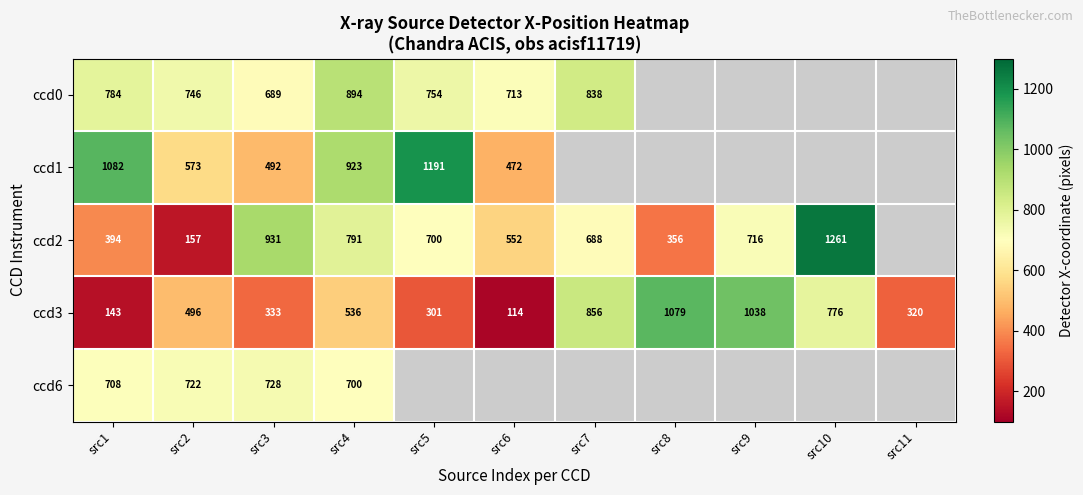

Is the value of ccd0 at src4 greater than the value of ccd3 at src8?

No